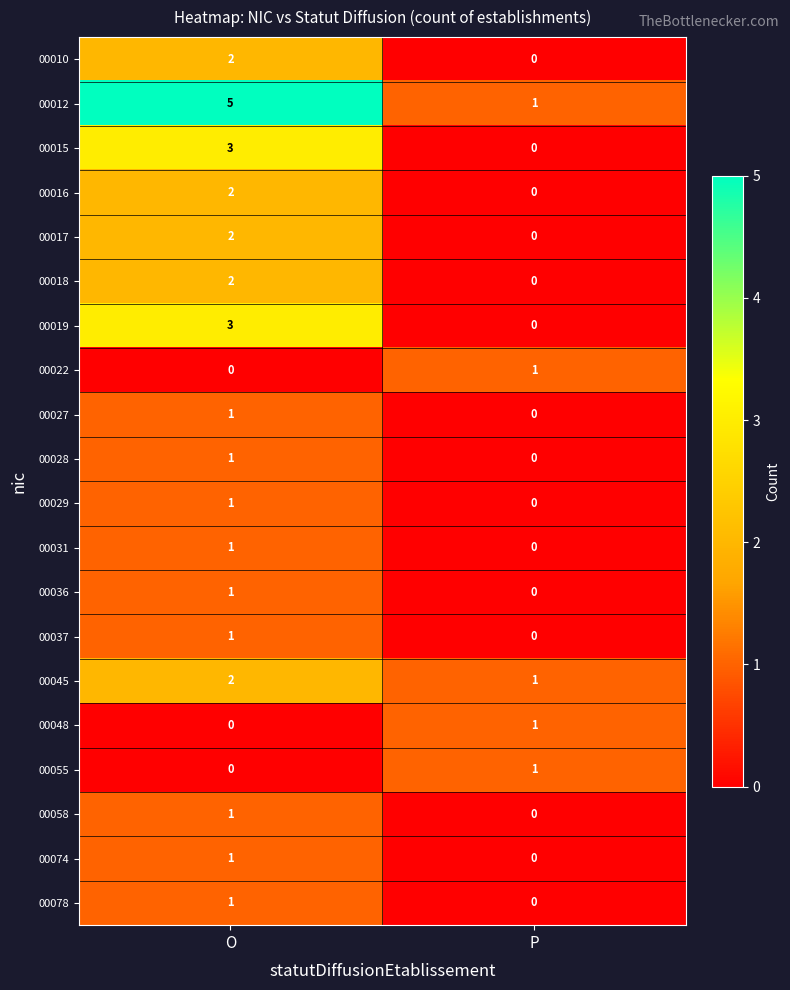

What is the spread (max minus min) of values at P?

1